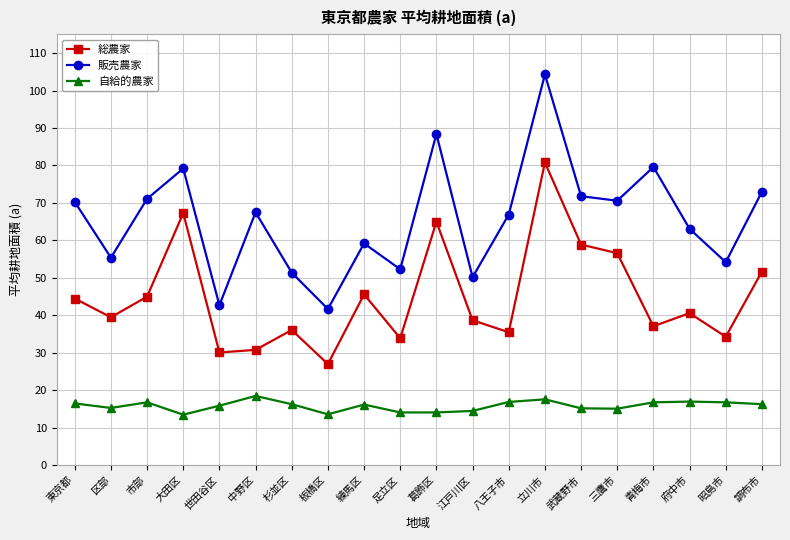

At which label does 総農家 first exceed 40?

東京都